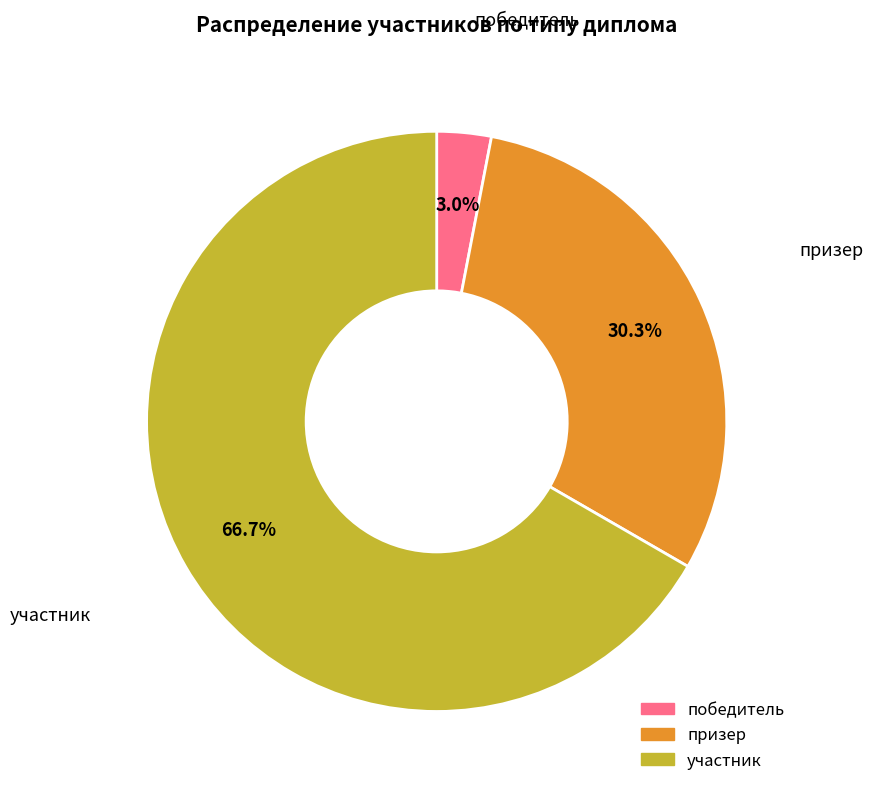

Does победитель represent more than half of the total?

No